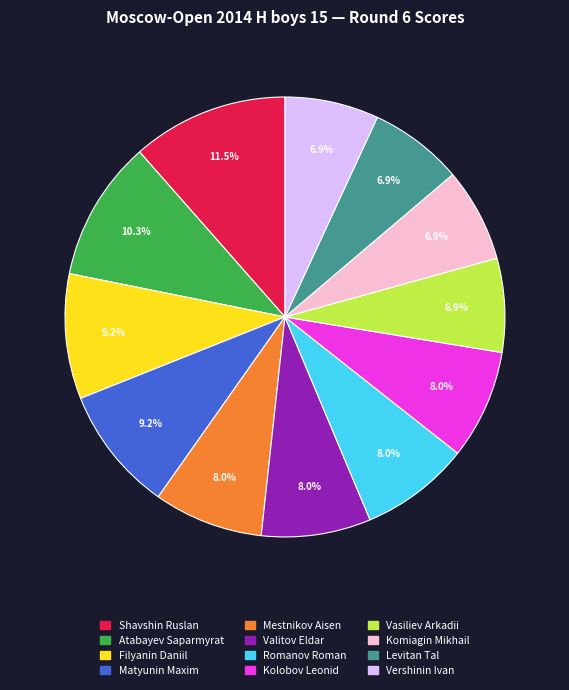

To the nearest percent, what is the difference between the largest and smallest slice percentages?

5%